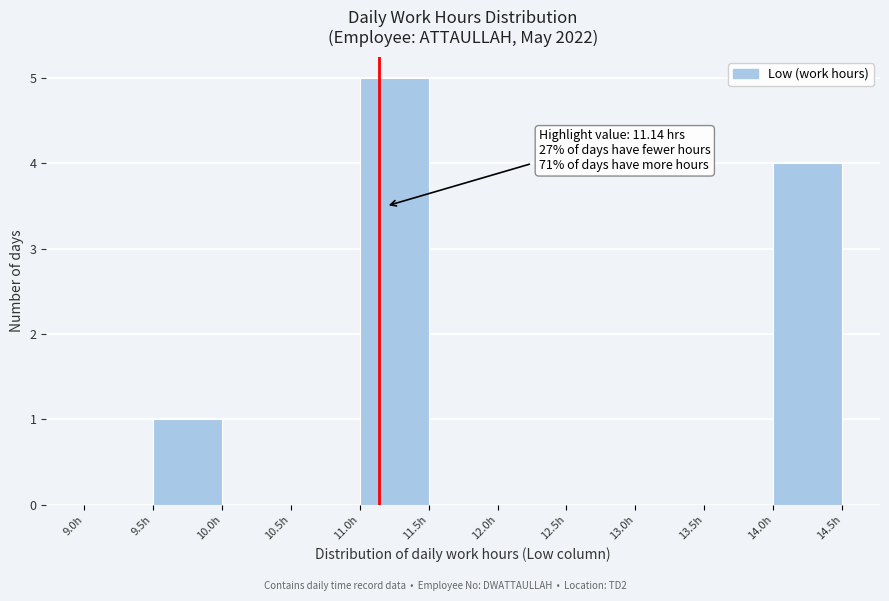

Over which range of the x-axis is the bar tallest?

11.0 to 11.5